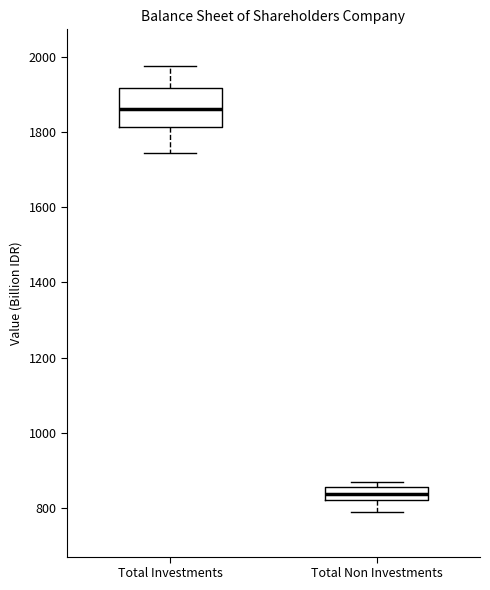

Reading left to right, read every box against the y-axis: the position of its median line, the range the box covers, and the ends of its whiskers. The values are not printed on the chart, so give them approximately, as read against the axis.

Total Investments: median 1860, box 1820 to 1920, whiskers 1740 to 1980
Total Non Investments: median 840, box 820 to 860, whiskers 780 to 860 (just above the box's upper edge)